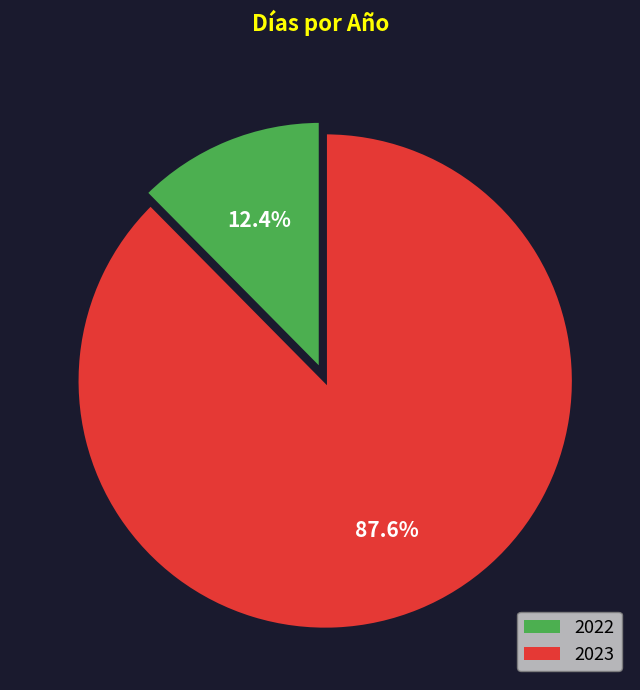

Is the sum of 2023 and 2022 greater than half?

Yes